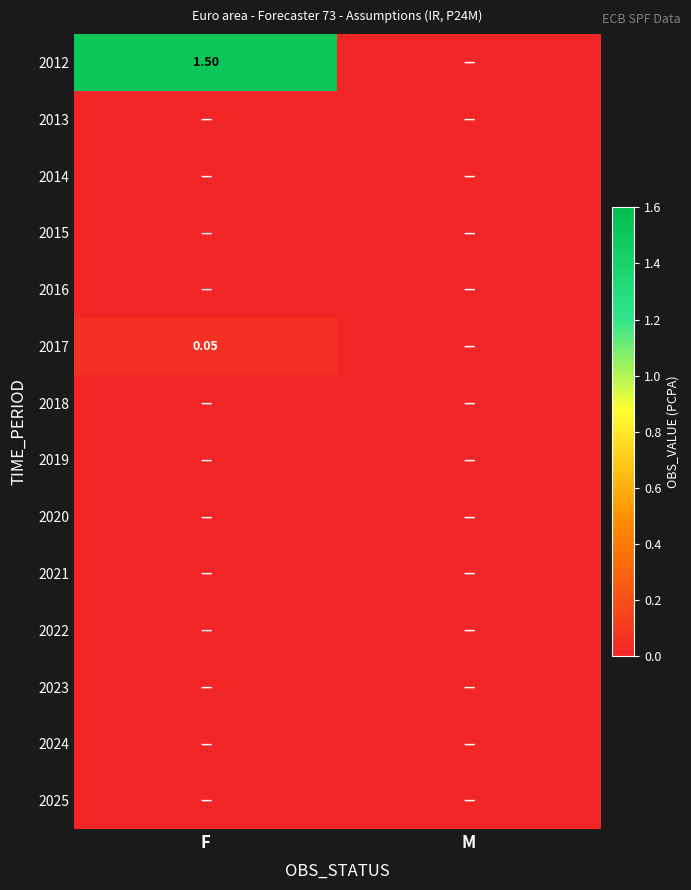

What is the maximum value shown in the chart?

1.5